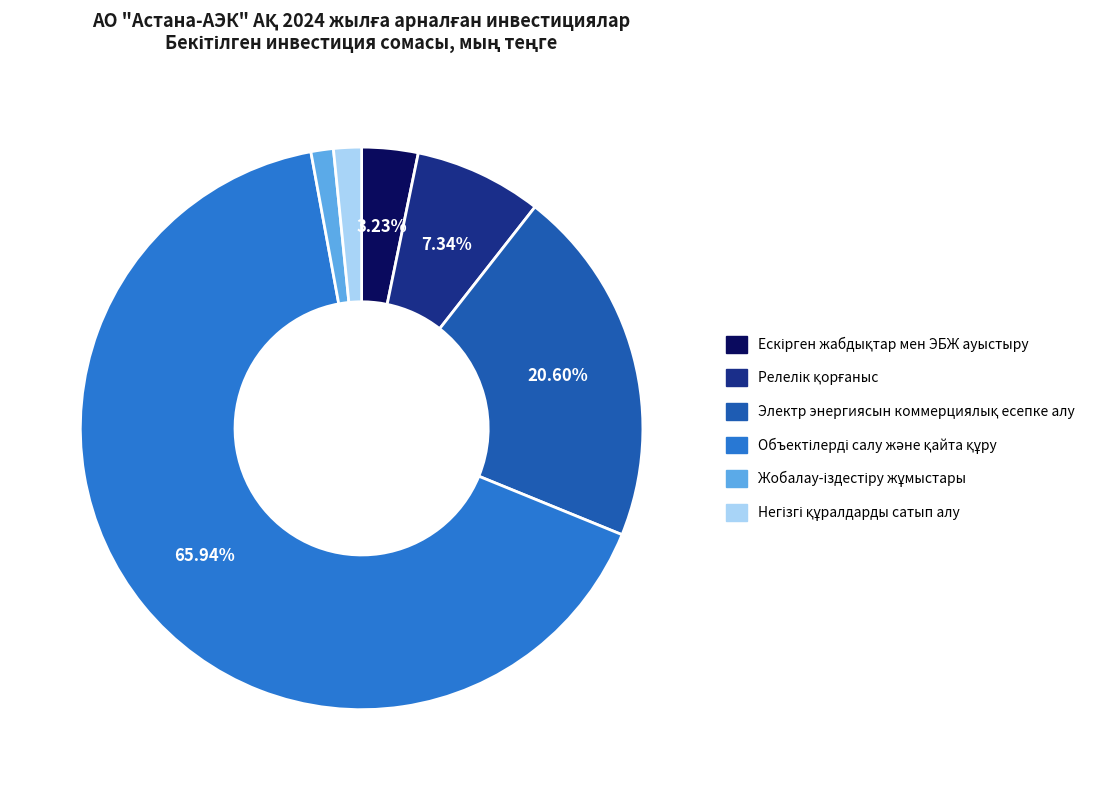

Is there any slice that represents more than half of the pie?

Yes